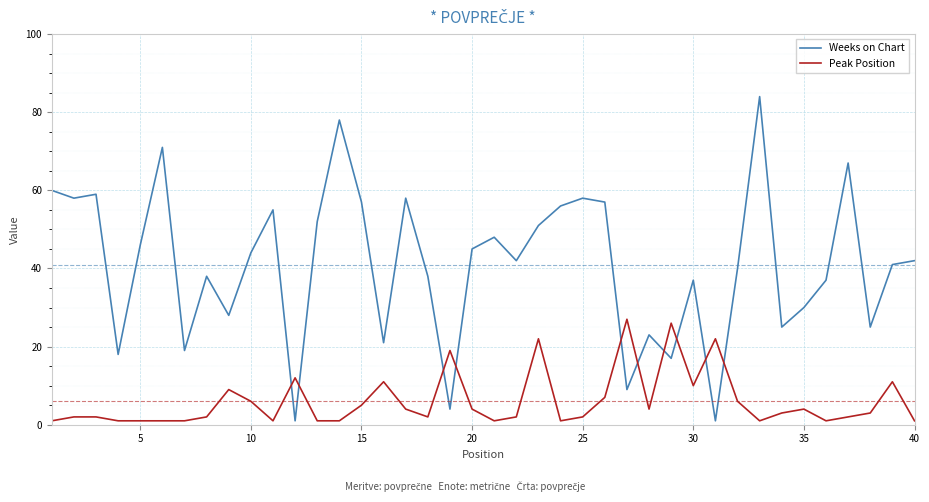

True or false: Weeks on Chart and Peak Position intersect in this chart.

True